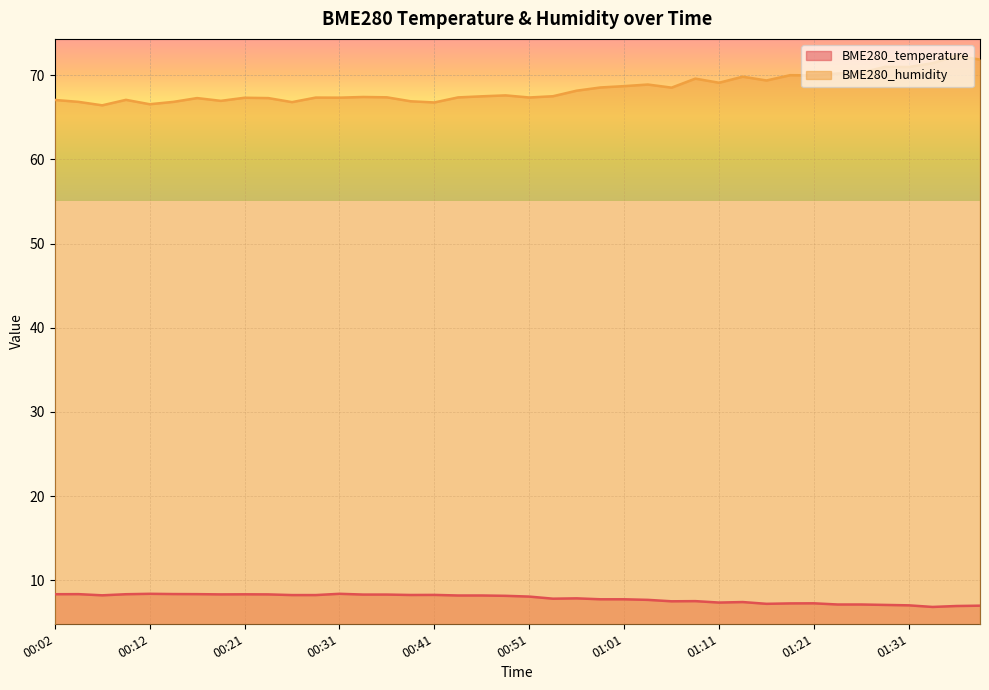

What position from the left is 00:19?

8